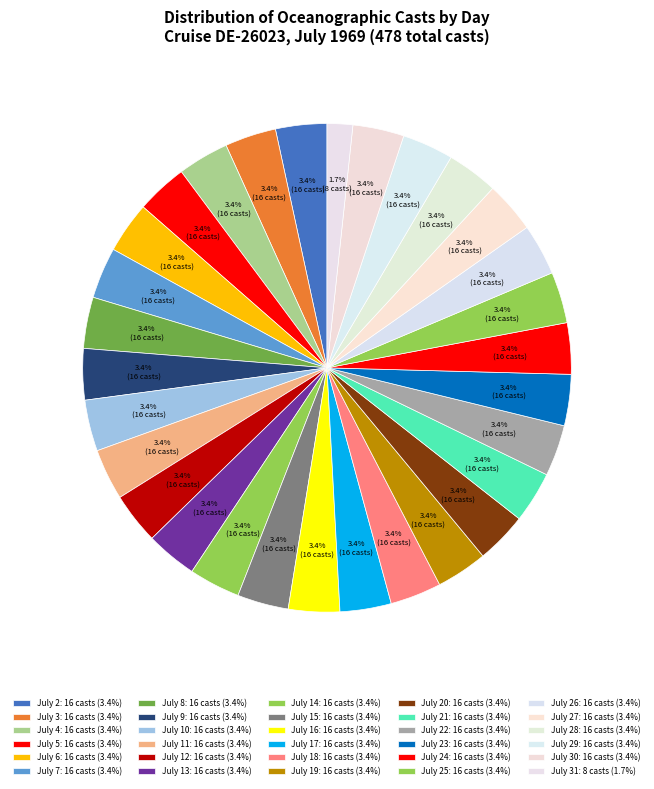

Is there a majority slice in this chart?

No